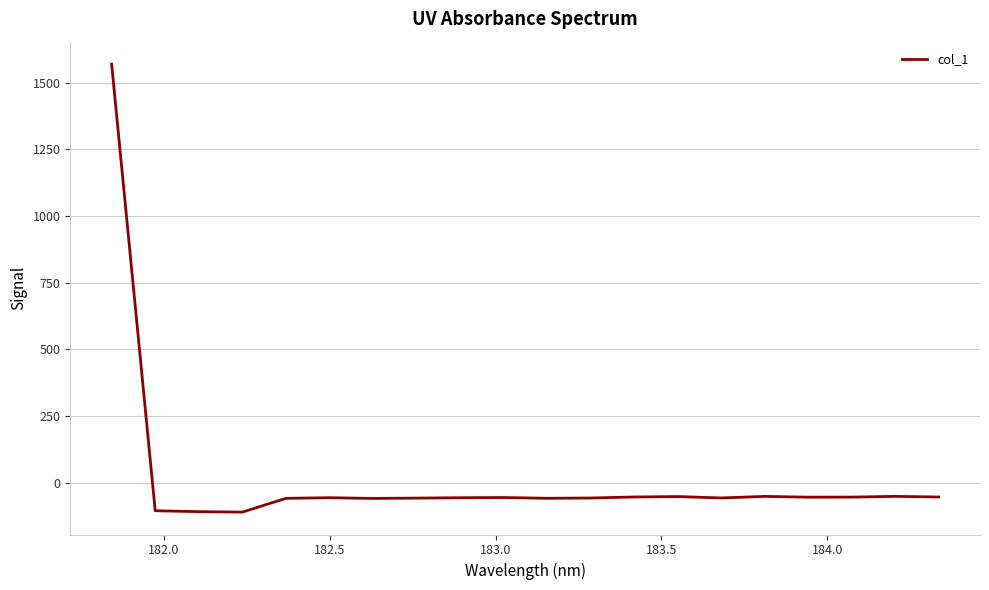

What is the minimum value shown in the chart?

-109.9